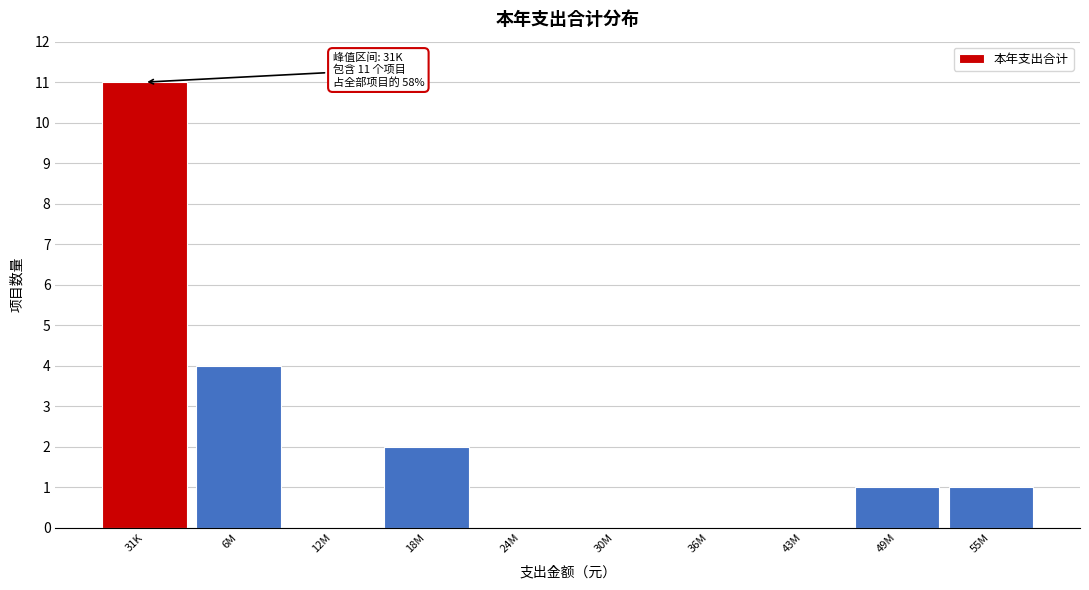

Reading right to left, list all the values displayed in this chart.

55M=1	49M=1	43M=0	36M=0	30M=0	24M=0	18M=2	12M=0	6M=4	31K=11